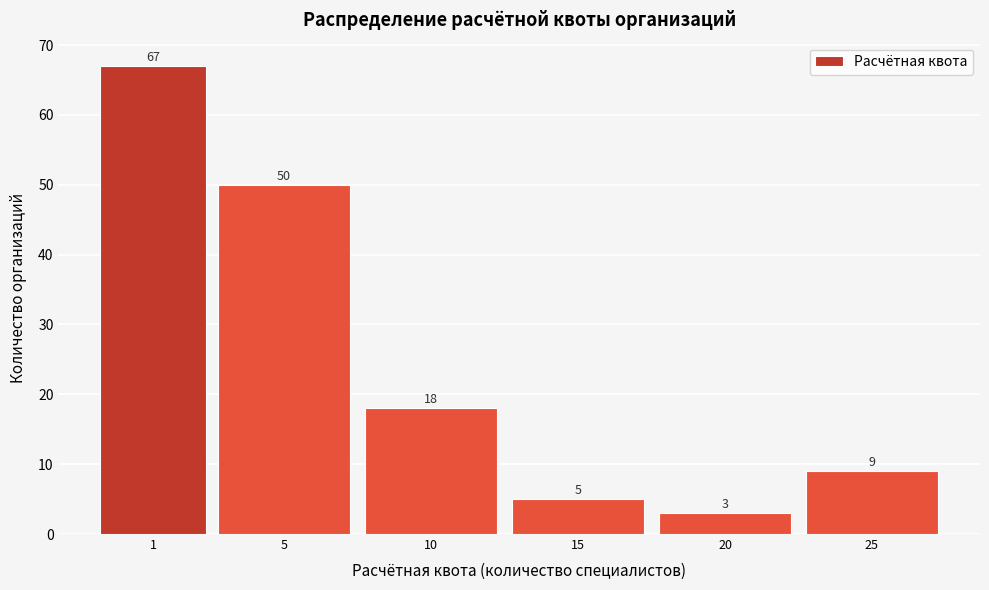

Reading right to left, what are all the values shown in this chart?

25=9	20=3	15=5	10=18	5=50	1=67